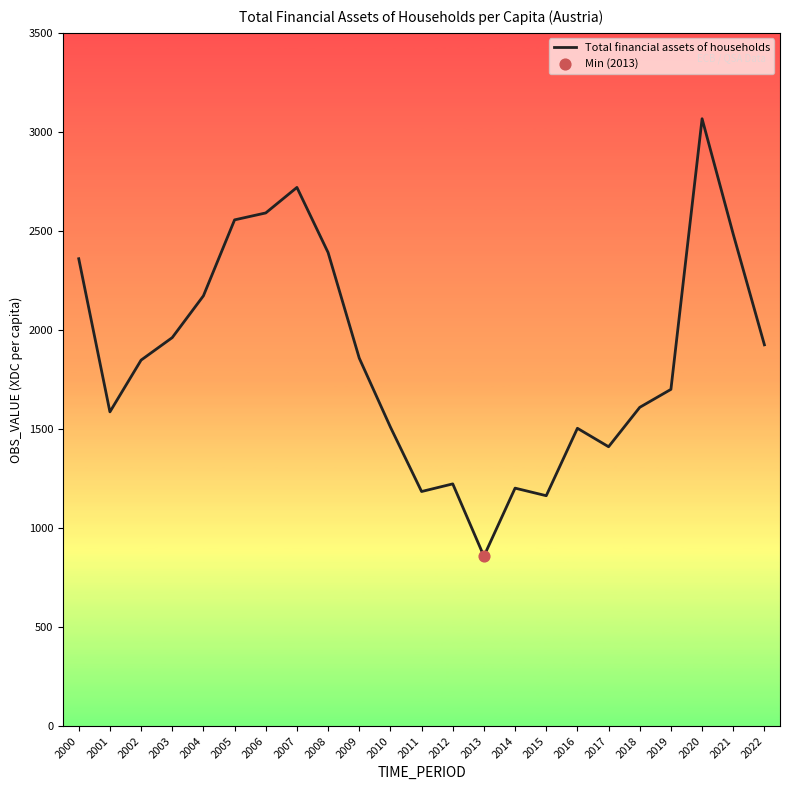

Approximately how many times larger is the value at 2014 compared to 2012?

1.0